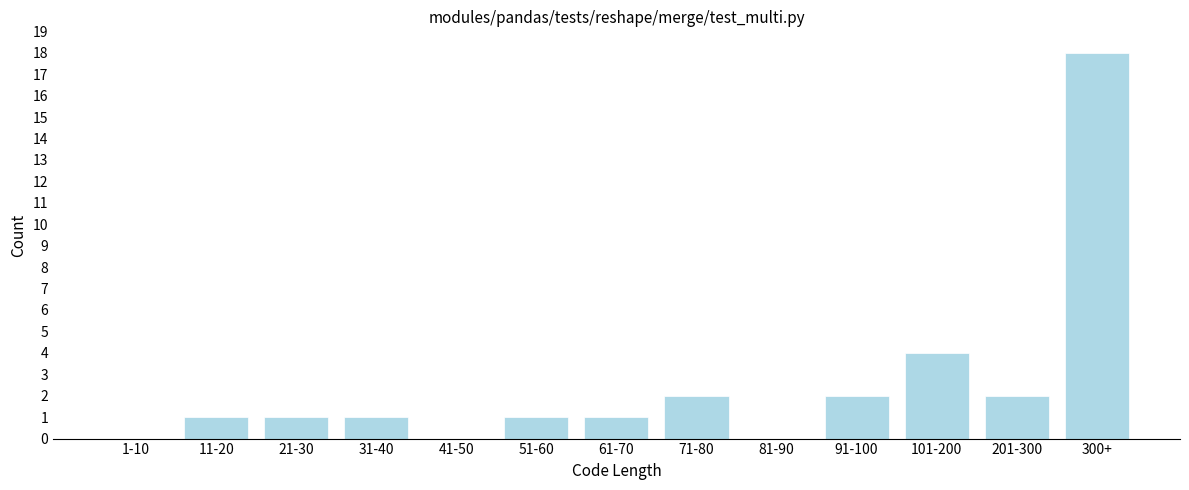

Reading left to right, transcribe all the data shown in this chart.

1-10=0	11-20=1	21-30=1	31-40=1	41-50=0	51-60=1	61-70=1	71-80=2	81-90=0	91-100=2	101-200=4	201-300=2	300+=18